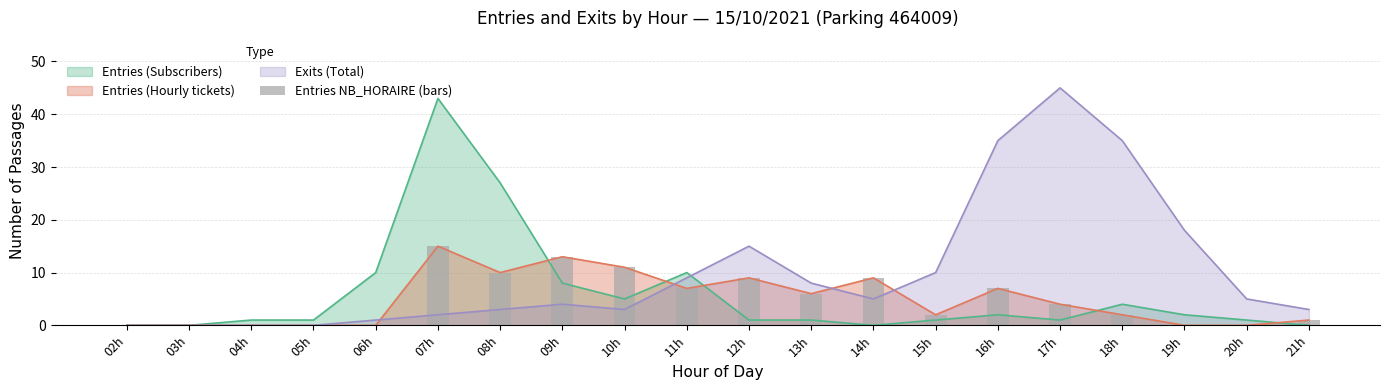

What is the maximum value for Entries (Hourly tickets)?

15